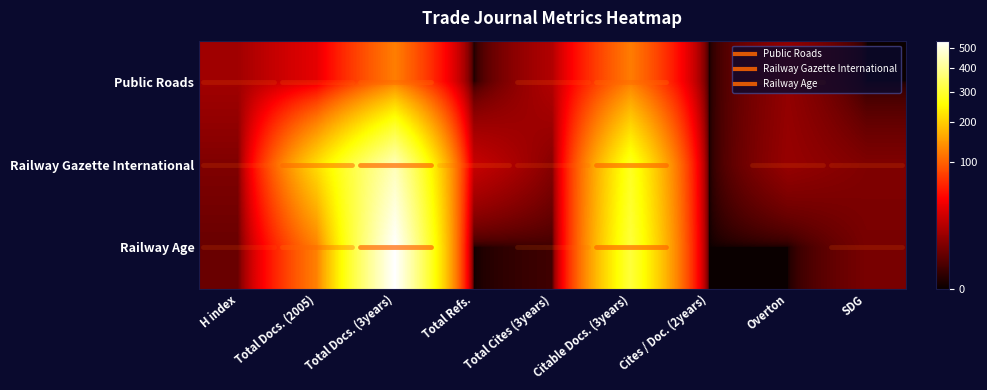

What is the approximate value of Railway Gazette International at Overton, to the nearest 5?

10